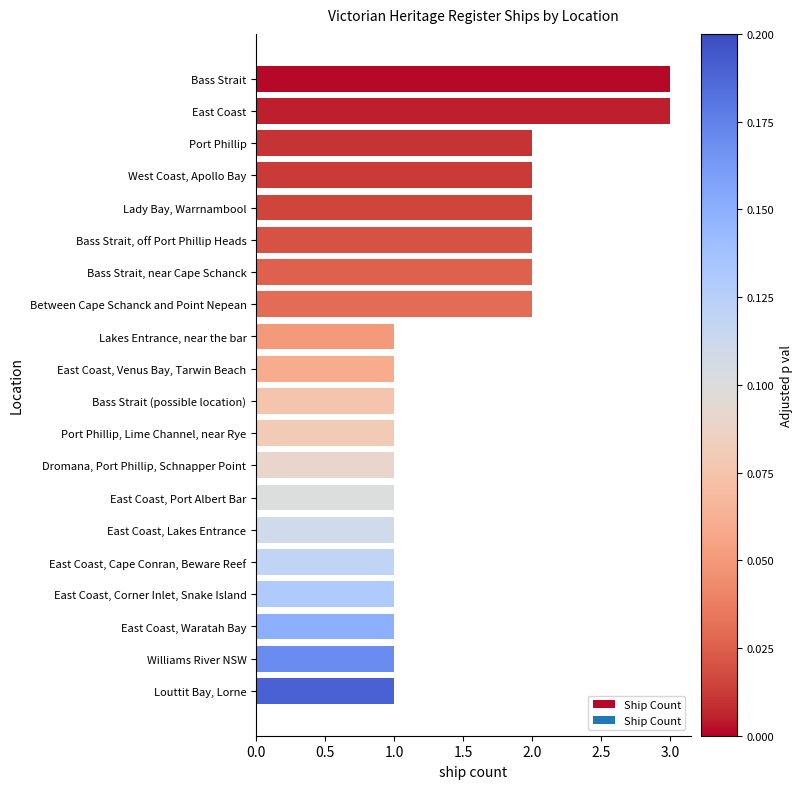

Is it true that the value at Louttit Bay, Lorne is 0?

False